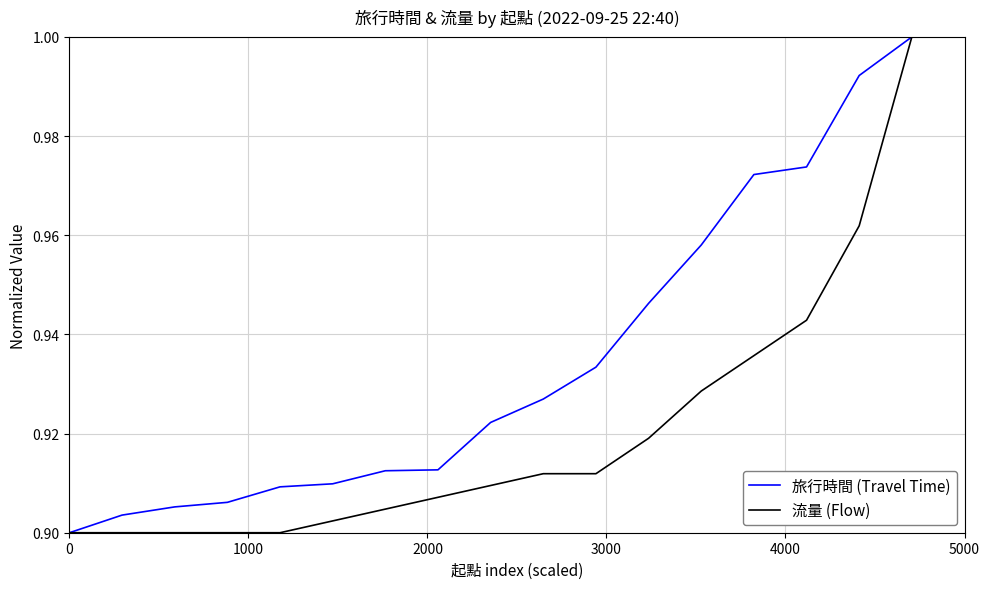

Which series has the largest total across all categories?

旅行時間 (Travel Time)